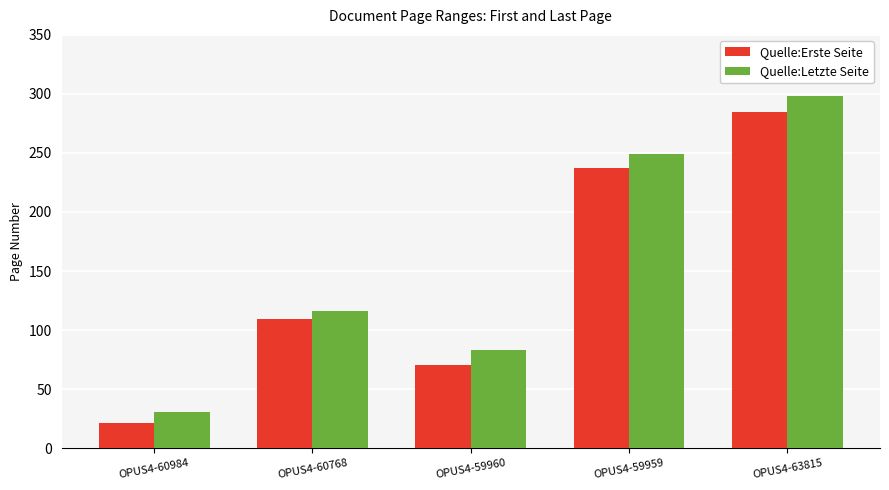

How many values in the Quelle:Erste Seite series are below 109?

2